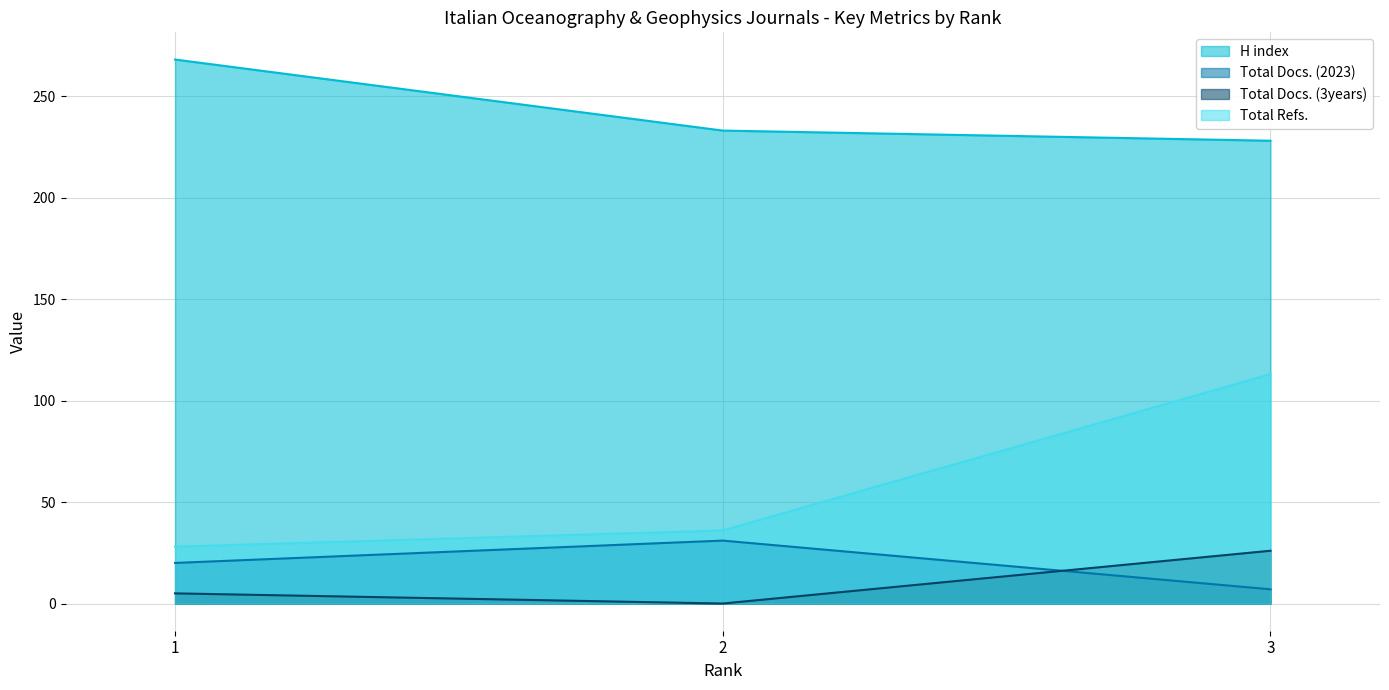

What is the difference between the maximum and minimum values in the H index series?

40